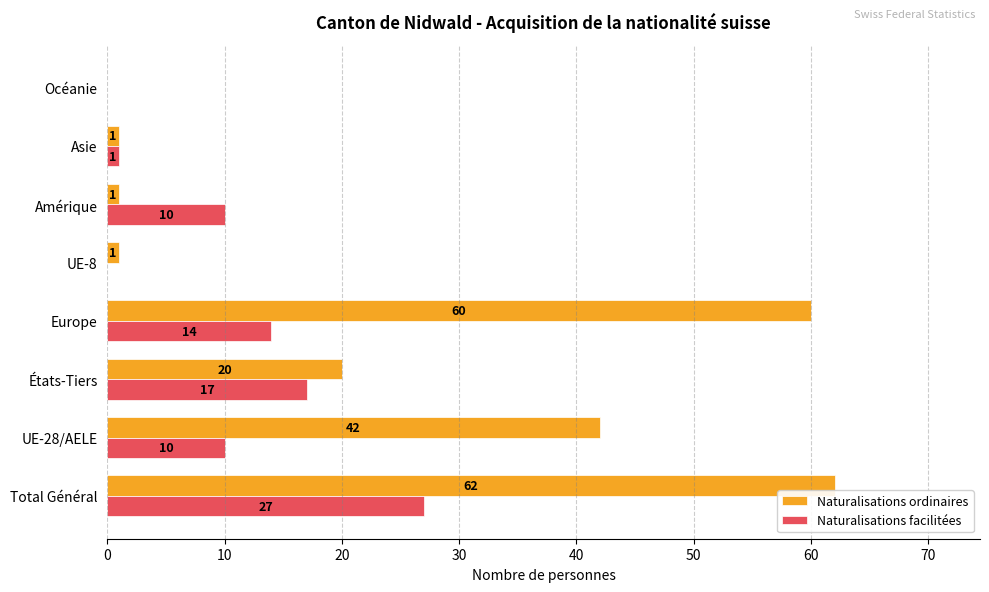

True or false: Naturalisations facilitées has a value of 2 at Amérique.

False